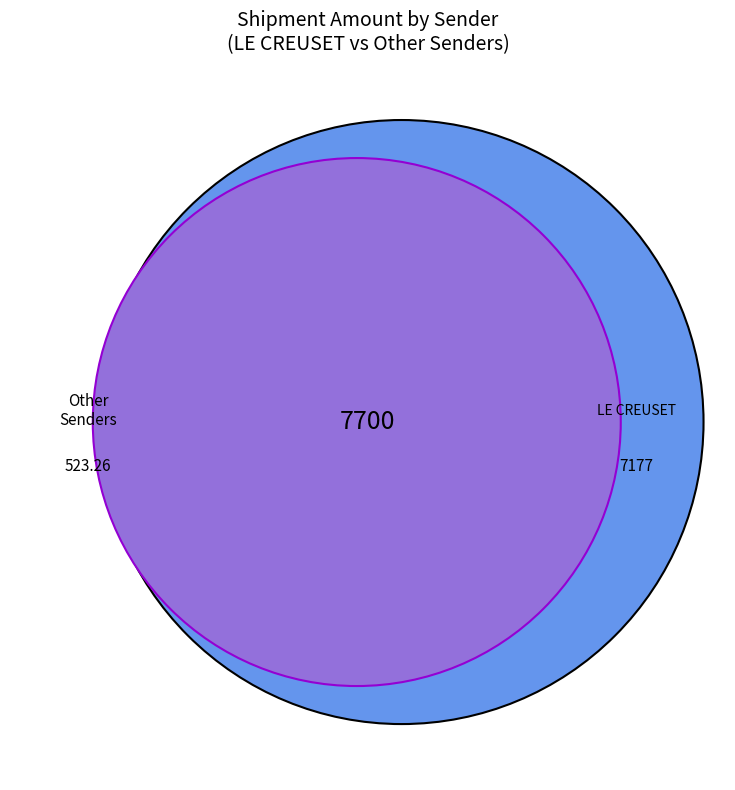

Is there any slice that represents more than half of the pie?

Yes